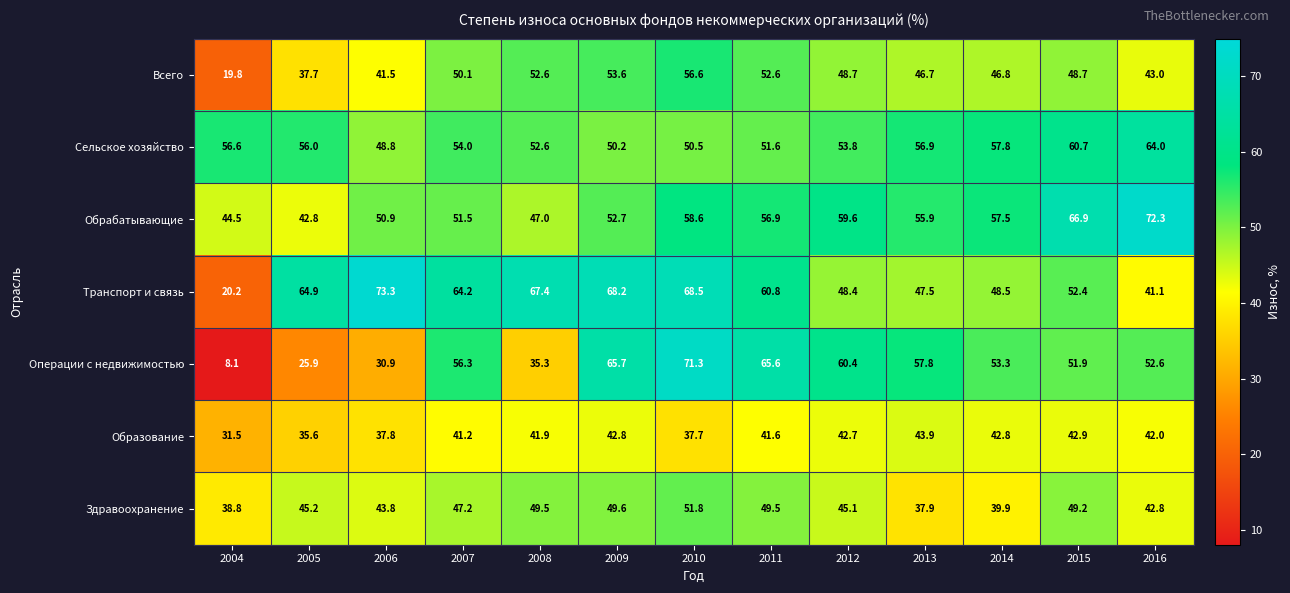

Which series has the largest total across all categories?

Транспорт и связь